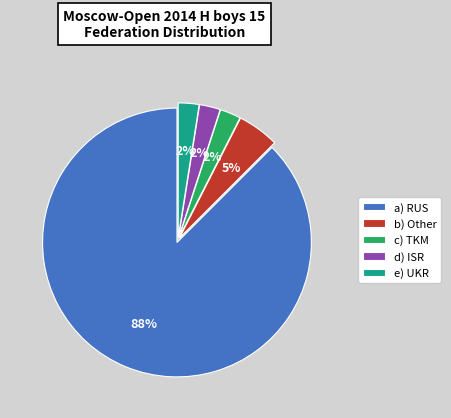

To the nearest percent, what is the average slice percentage?

20%